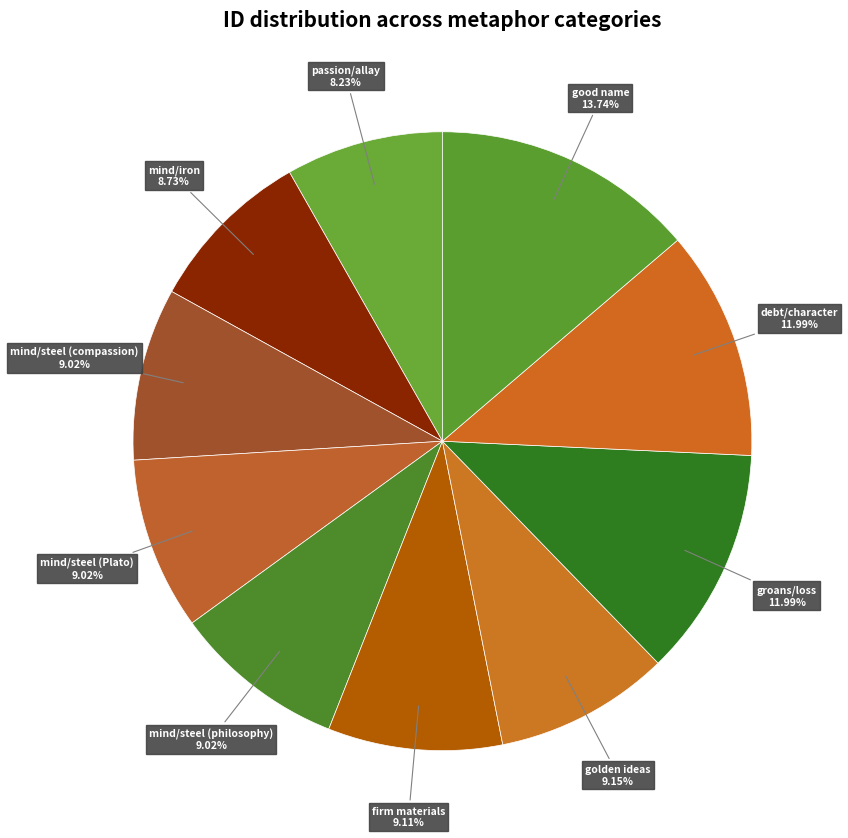

Which slice is the largest?

good name